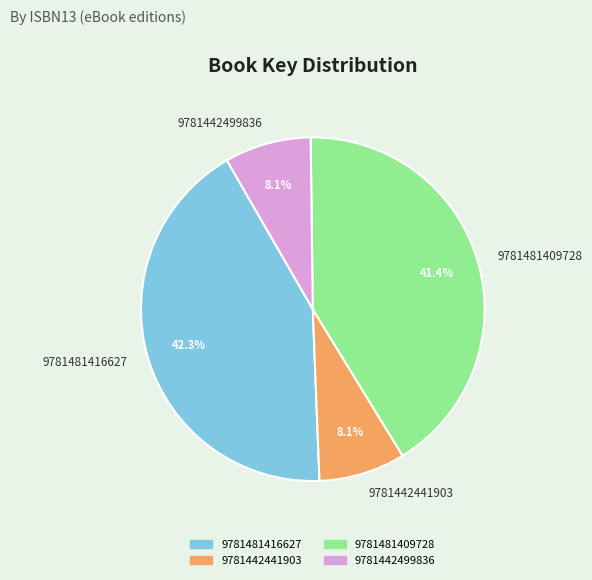

Approximately how many times larger is the value at 9781481416627 compared to 9781442499836?

5.2